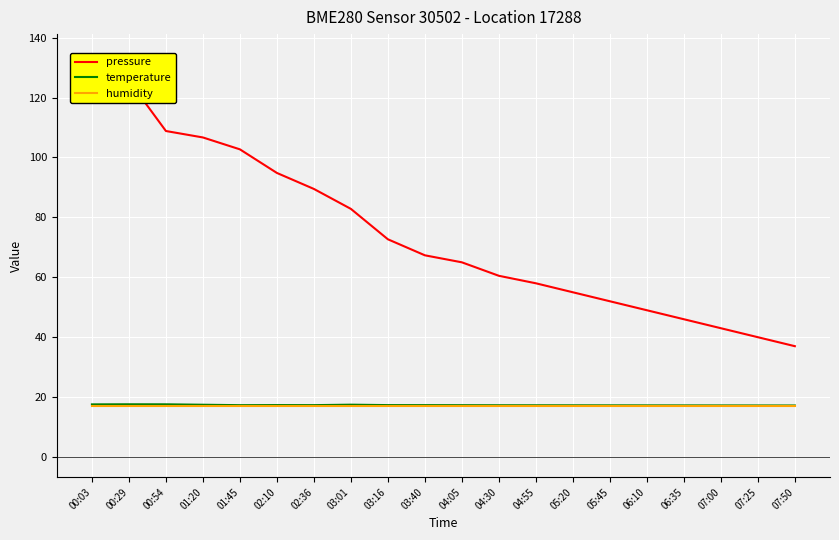

The pressure series shows 55.4 at 01:45. True or false?

False